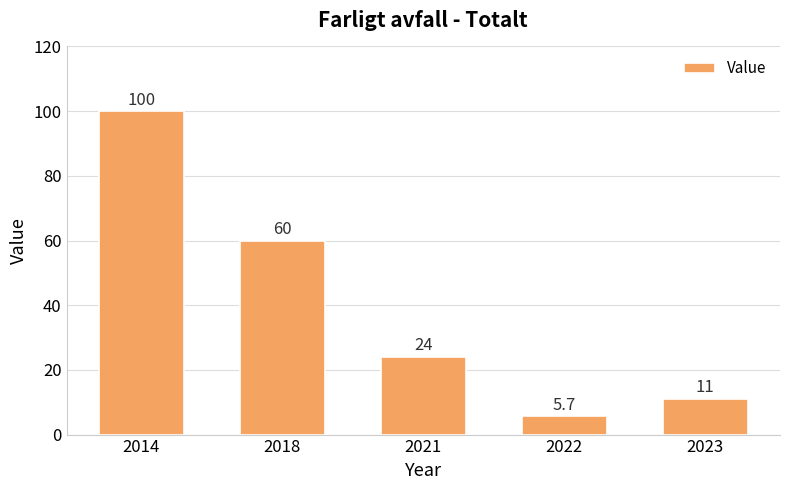

How many data points are less than 24?

2